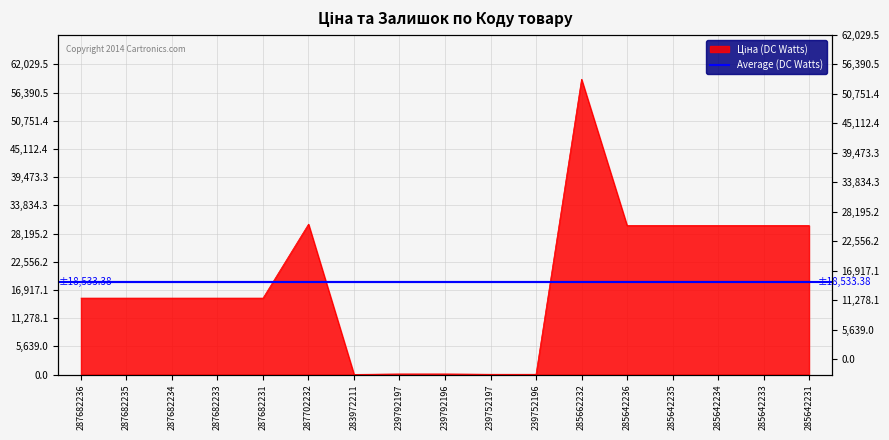

What is the sum of all values?

315067.5